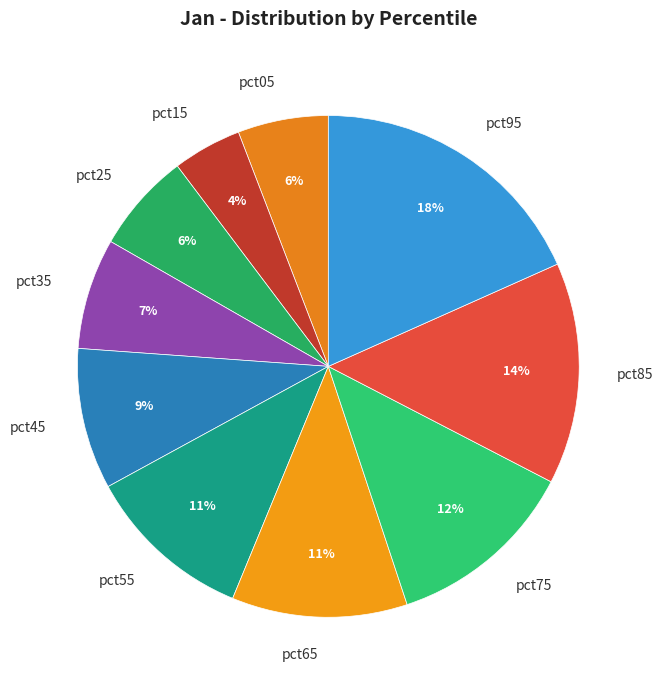

Is it true that pct25 is 16% of the pie?

False